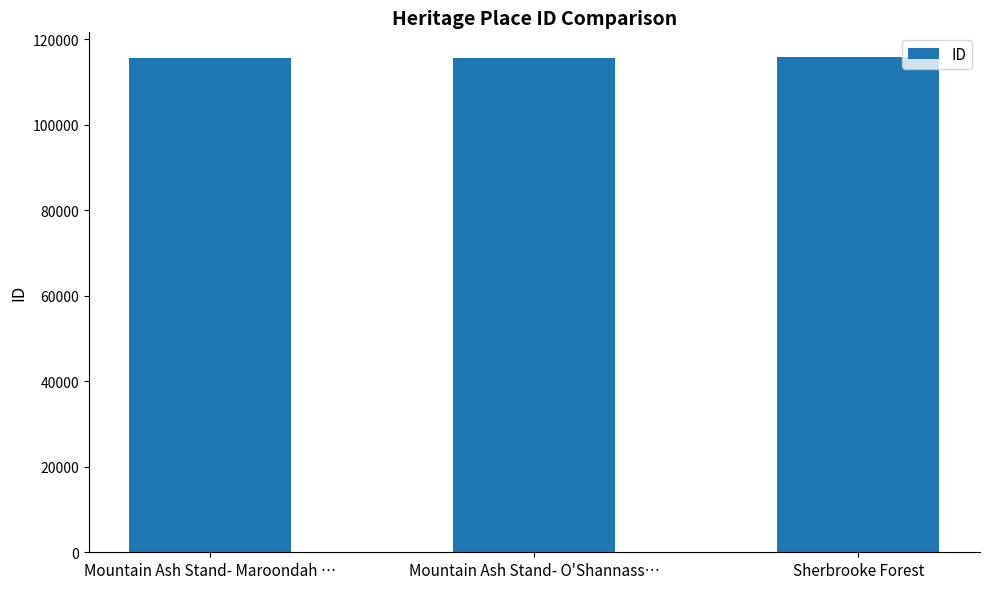

What is the change in value from Mountain Ash Stand- Maroondah … to Sherbrooke Forest?

+194